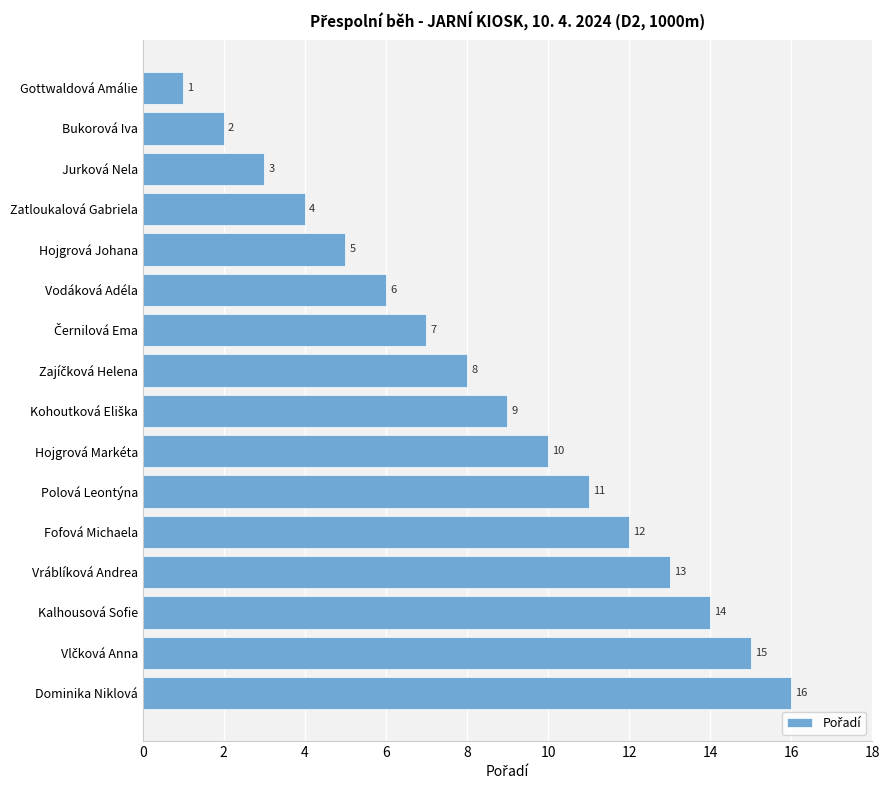

What is the change in value from Fofová Michaela to Vráblíková Andrea?

+1